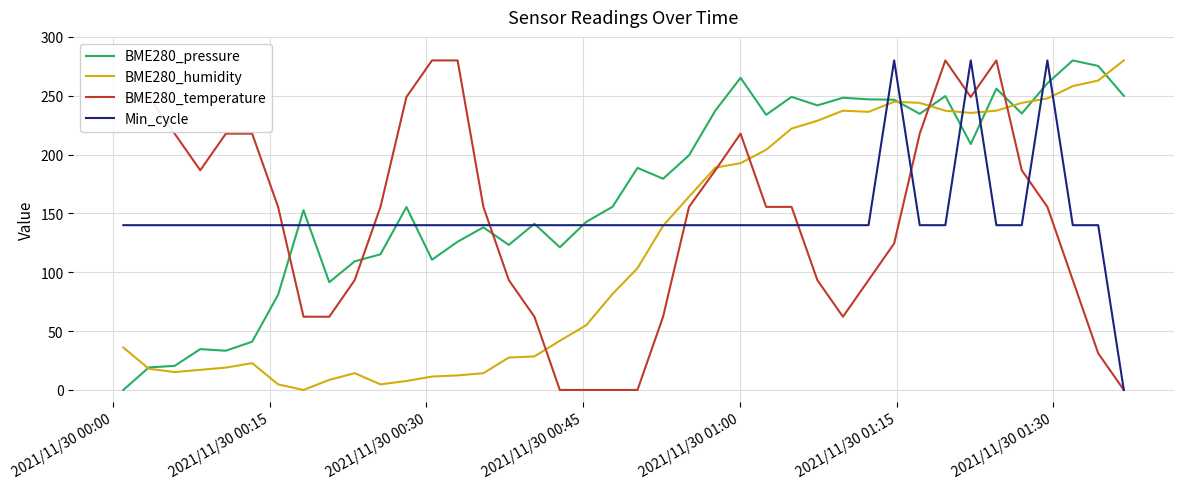

Which series ends up on top after the final intersection of BME280_temperature and BME280_pressure?

BME280_pressure